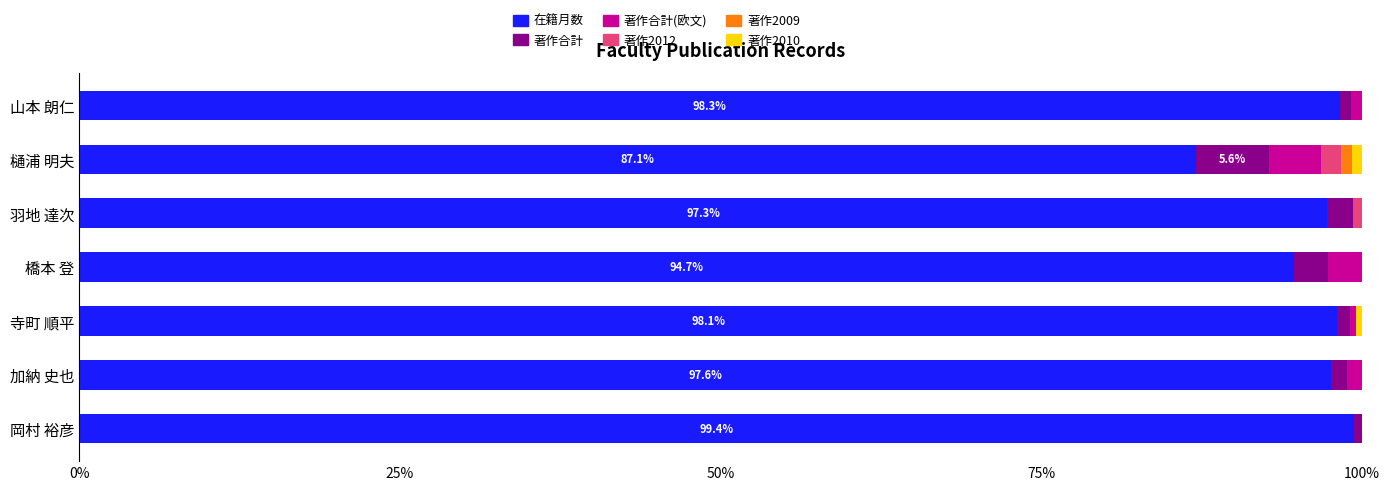

True or false: 在籍月数 has a value of 97.3 at 羽地 達次.

True